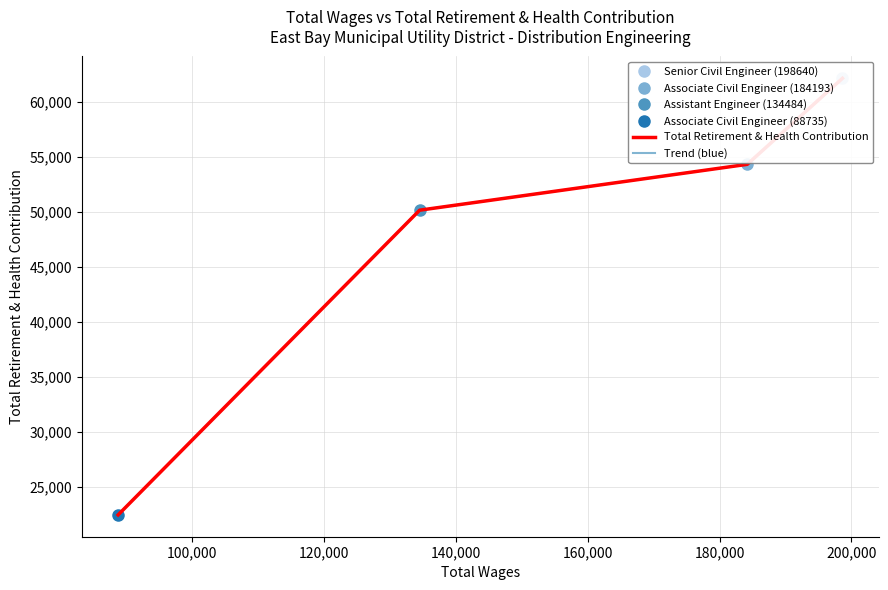

How many data points in Total Retirement & Health Contribution are less than 54312?

2